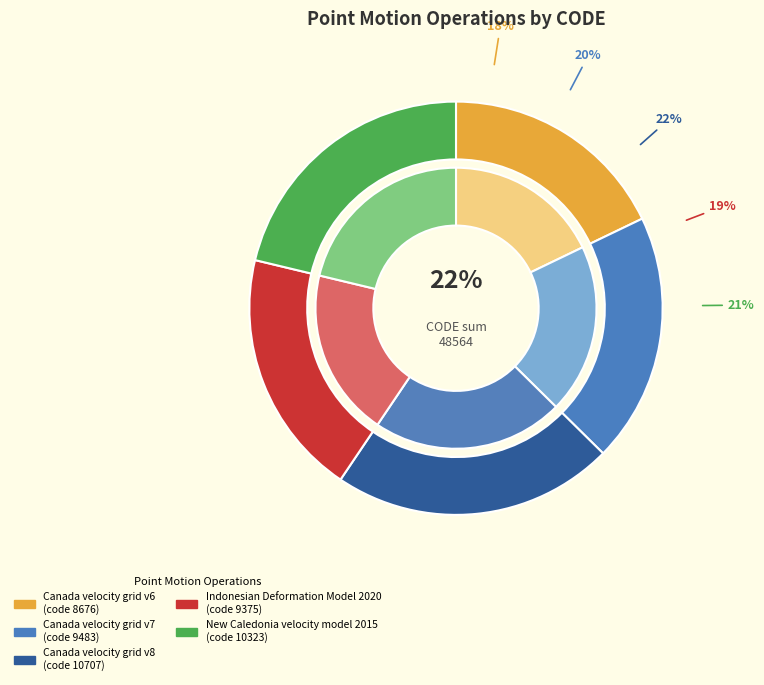

How much of the chart is everything except Indonesian Deformation Model 2020?

80.7%